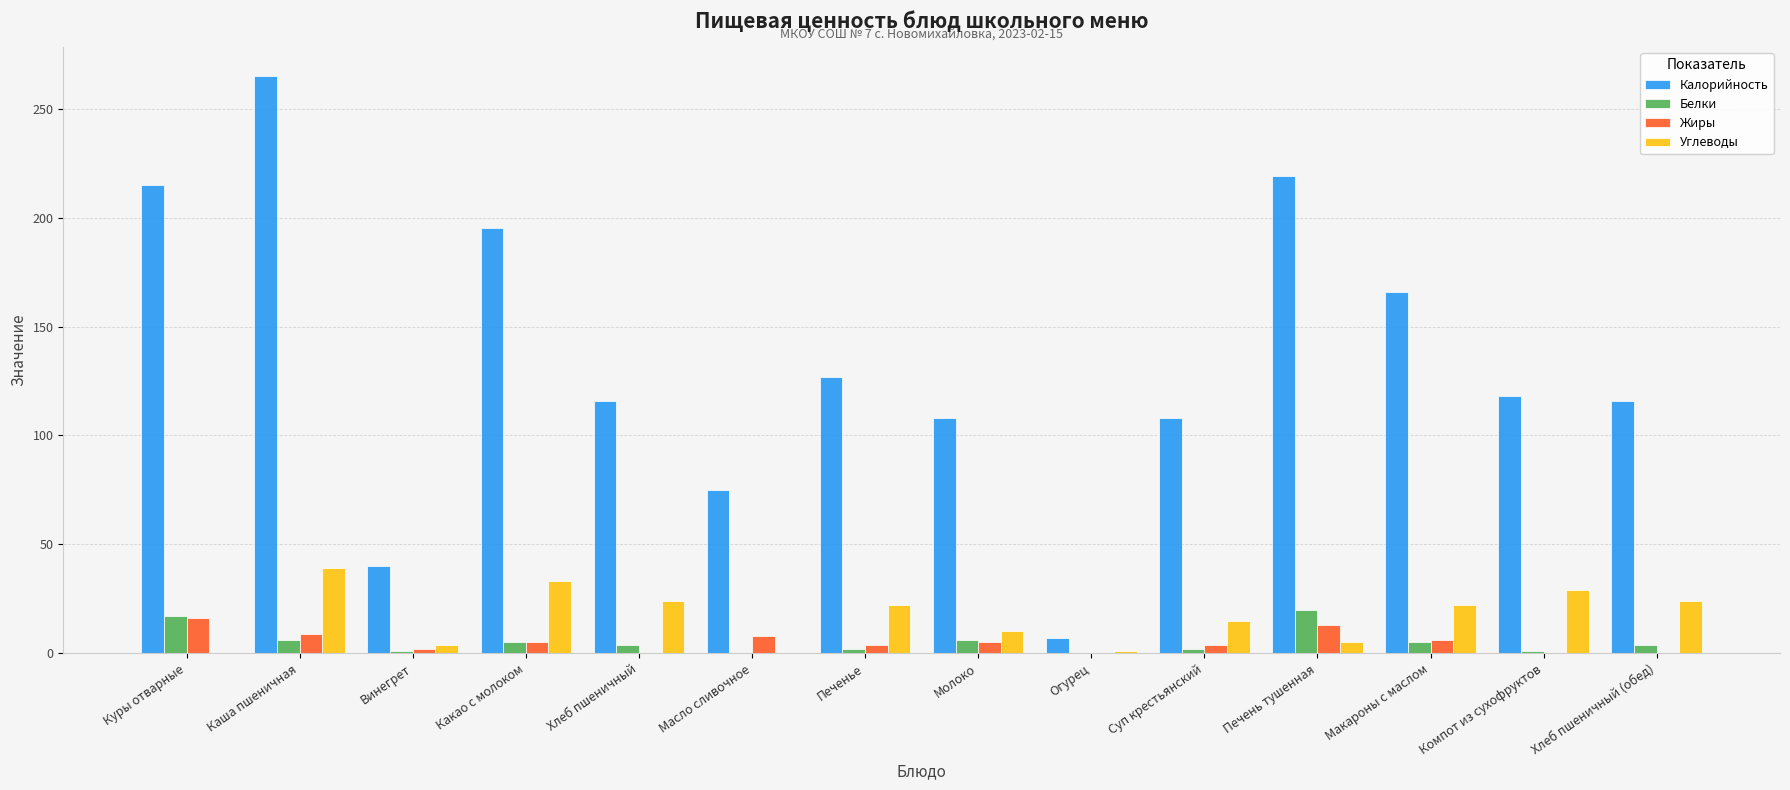

The value of Углеводы at Суп крестьянский is 15. True or false?

True